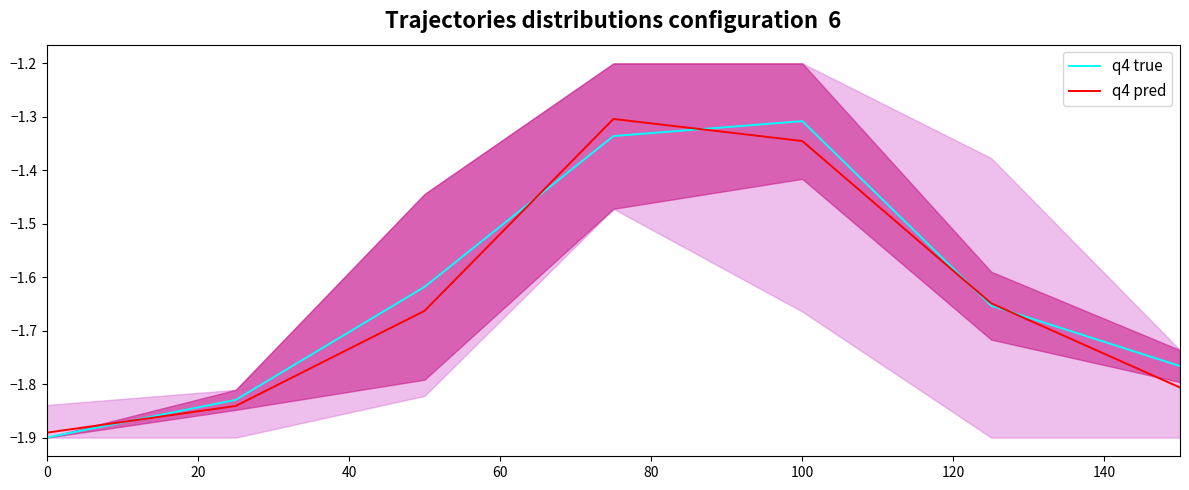

What is the total value across all series at 0?

-3.8